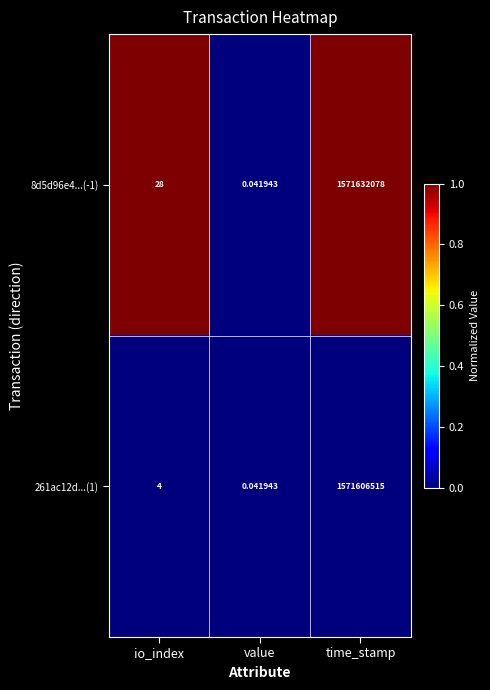

At which category is the sum across all series the highest?

time_stamp